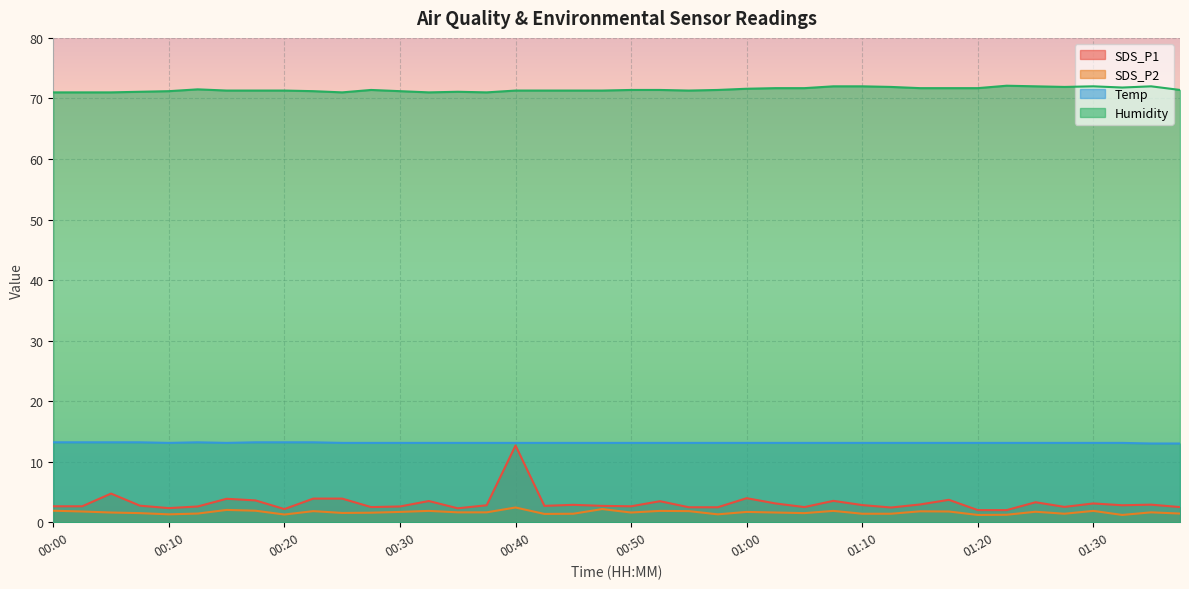

Which has a higher value, 01:15 or 00:43?

01:15